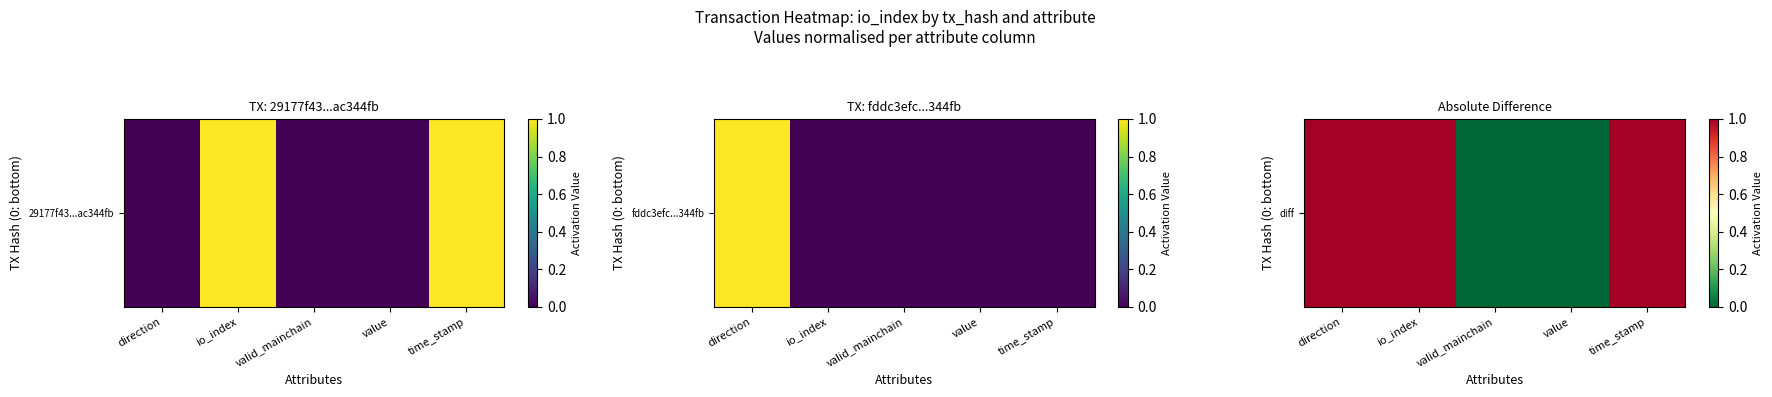

Rank the categories by value from lowest to highest.

valid_mainchain, value, direction, io_index, time_stamp